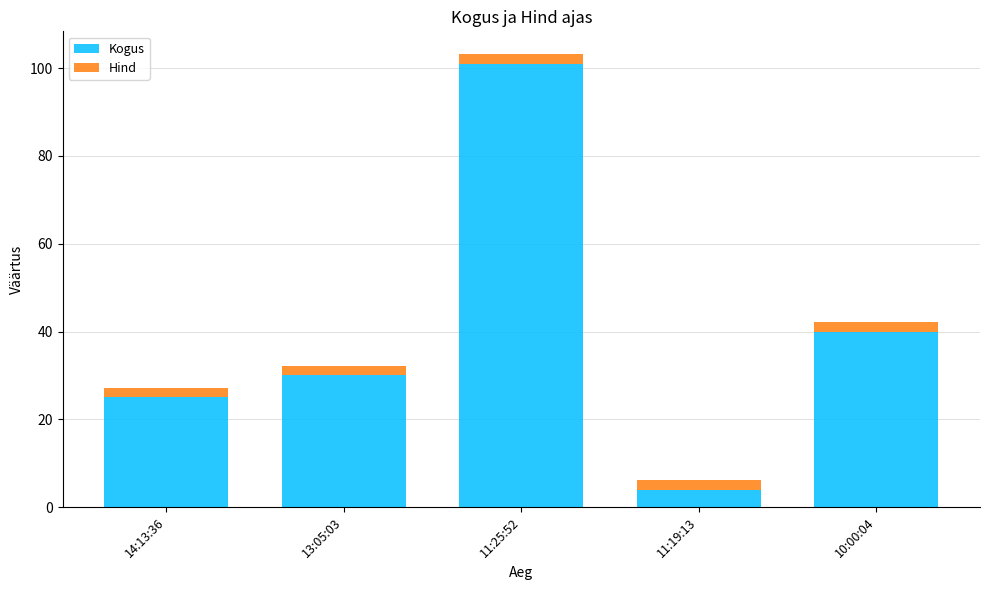

True or false: Kogus has a value of 30.0 at 13:05:03.

True